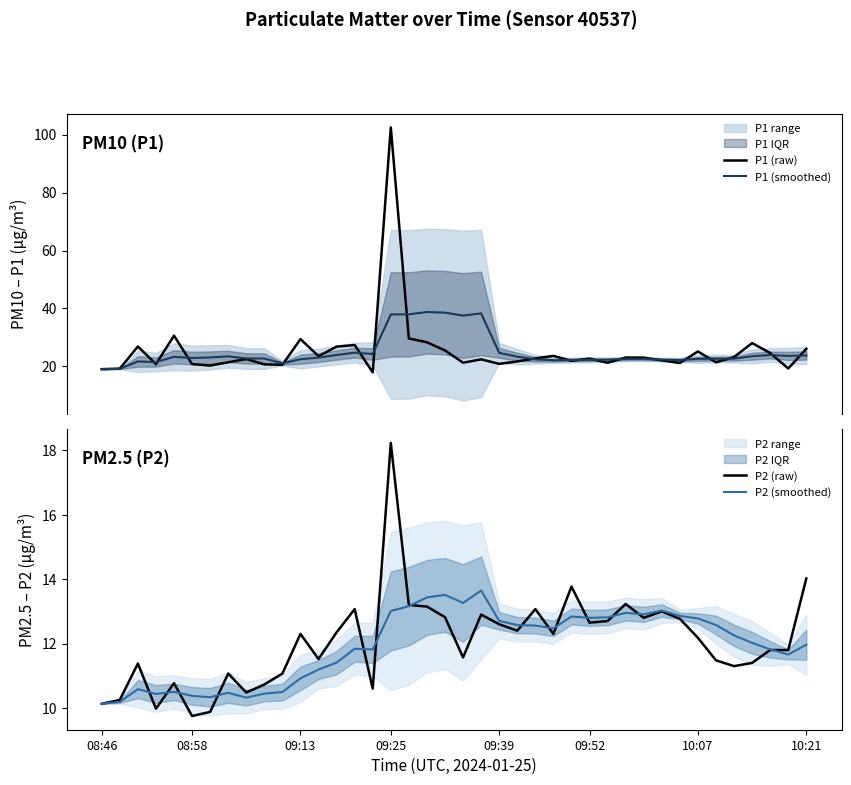

Reading left to right, extract all data points from this chart.

P1 (raw): 19.0	19.2	26.9	20.8	30.6	20.8	20.2	21.4	22.5	20.7	20.5	29.4	23.5	26.8	27.4	17.9	102.5	29.6	28.3	25.5	21.2	22.4	20.9	21.7	22.7	23.6	21.9	22.7	21.2	23.0	23.0	22.1	21.1	25.1	21.4	23.2	28.0	24.6	19.2	26.0
P1 (smoothed): 19.0	19.1	21.7	21.5	23.3	22.9	23.1	23.4	22.7	22.7	21.0	22.5	23.0	23.9	24.7	24.2	37.9	38.0	38.8	38.5	37.5	38.3	24.7	23.3	22.4	22.1	22.2	22.2	22.3	22.5	22.6	22.3	22.2	22.6	22.6	22.6	23.5	23.9	23.6	23.7
P2 (raw): 10.1	10.2	11.4	10.0	10.8	9.8	9.9	11.1	10.5	10.7	11.1	12.3	11.5	12.3	13.1	10.6	18.2	13.2	13.2	12.8	11.6	12.9	12.6	12.4	13.1	12.3	13.8	12.7	12.7	13.2	12.8	13.0	12.8	12.2	11.5	11.3	11.4	11.8	11.8	14.0
P2 (smoothed): 10.1	10.2	10.6	10.4	10.5	10.4	10.3	10.5	10.3	10.4	10.5	10.9	11.2	11.4	11.8	11.8	13.0	13.2	13.4	13.5	13.3	13.6	12.7	12.6	12.6	12.5	12.8	12.8	12.8	13.0	12.9	13.0	12.9	12.8	12.6	12.3	12.0	11.8	11.7	12.0